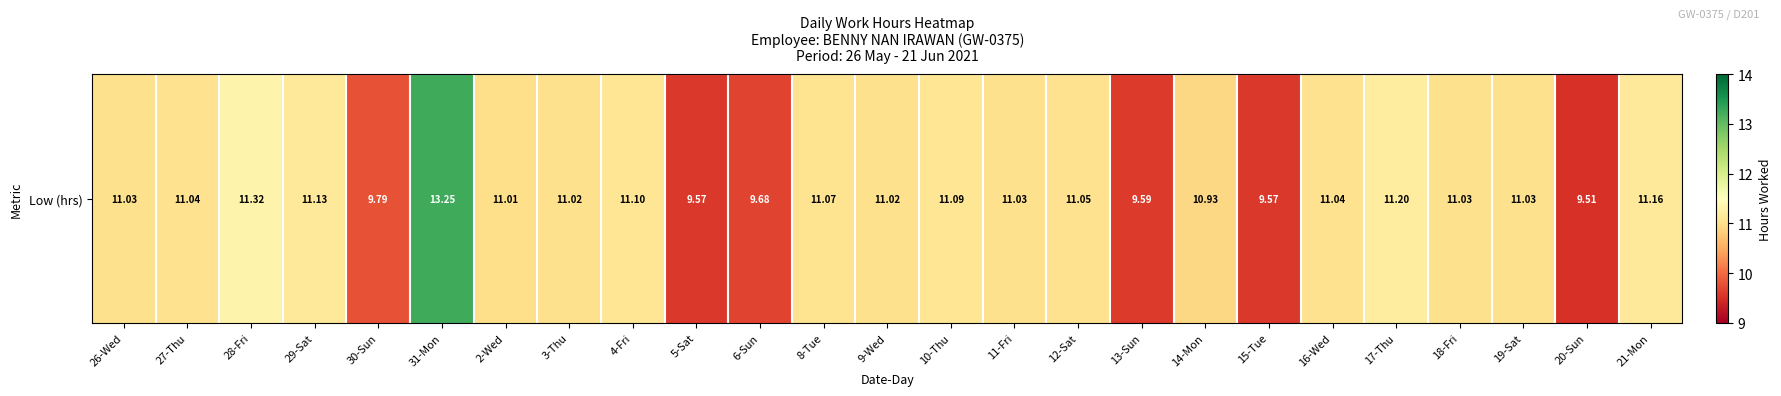

Approximately how many times larger is the value at 26-Wed compared to 6-Sun?

1.1